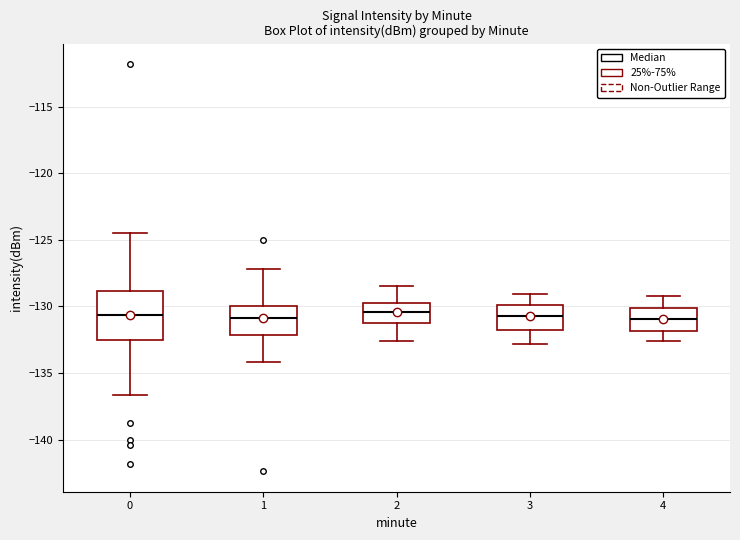

Where does the lower whisker of the box at x = 4 end on the y-axis? The values are not printed on the chart, so give them approximately, as read against the axis.

-132.5